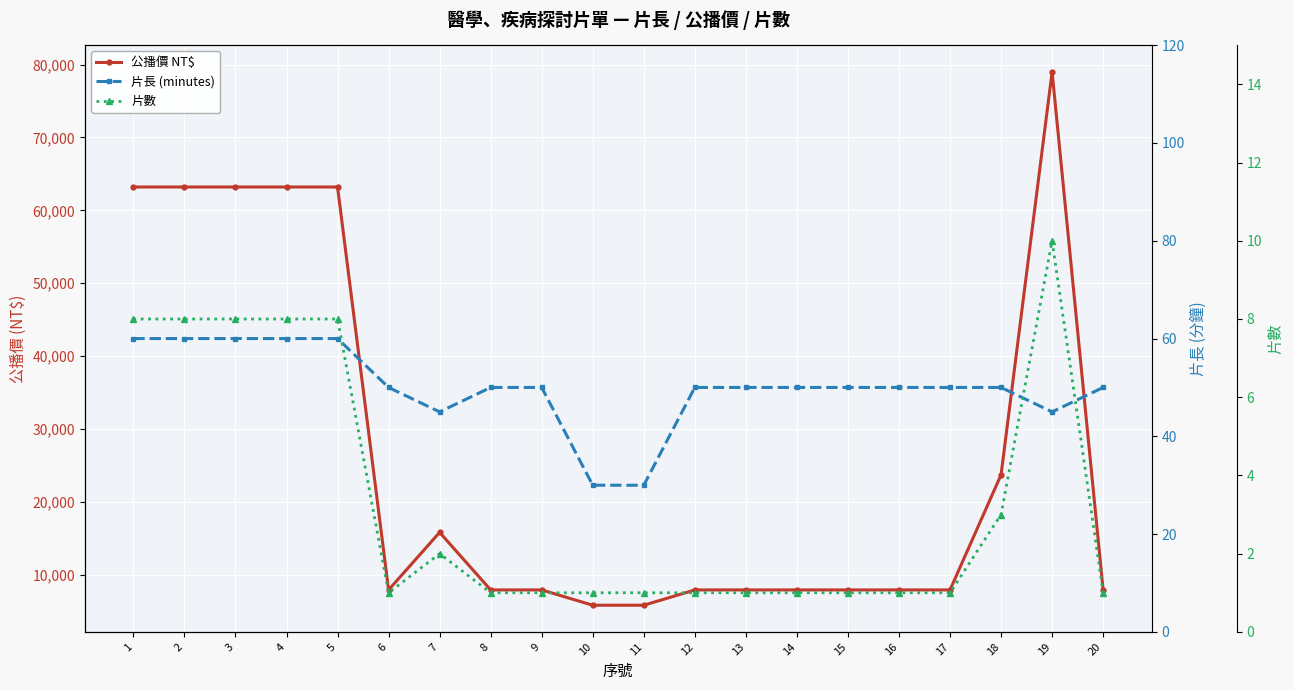

What is the maximum value shown in the chart?

79000